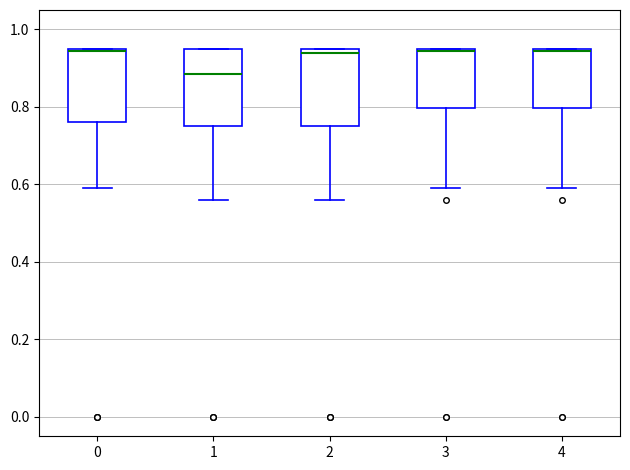

Reading left to right, read every box against the y-axis: the position of its median line, the range the box covers, and the ends of its whiskers. The values are not printed on the chart, so give them approximately, as read against the axis.

0: median 0.94, box 0.76 to 0.96, whiskers 0.60 to 0.96
1: median 0.88, box 0.76 to 0.96, whiskers 0.56 to 0.96
2: median 0.94, box 0.76 to 0.96, whiskers 0.56 to 0.96
3: median 0.94, box 0.80 to 0.96, whiskers 0.60 to 0.96
4: median 0.94, box 0.80 to 0.96, whiskers 0.60 to 0.96